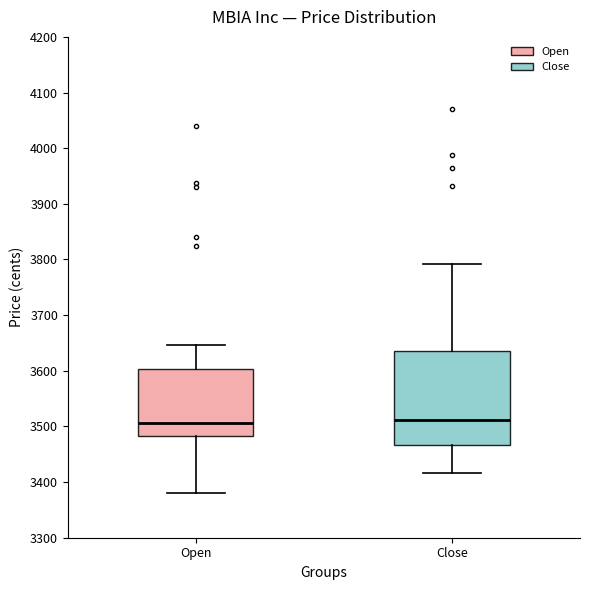

Which box is the tallest, from its lower edge to its upper edge?

Close